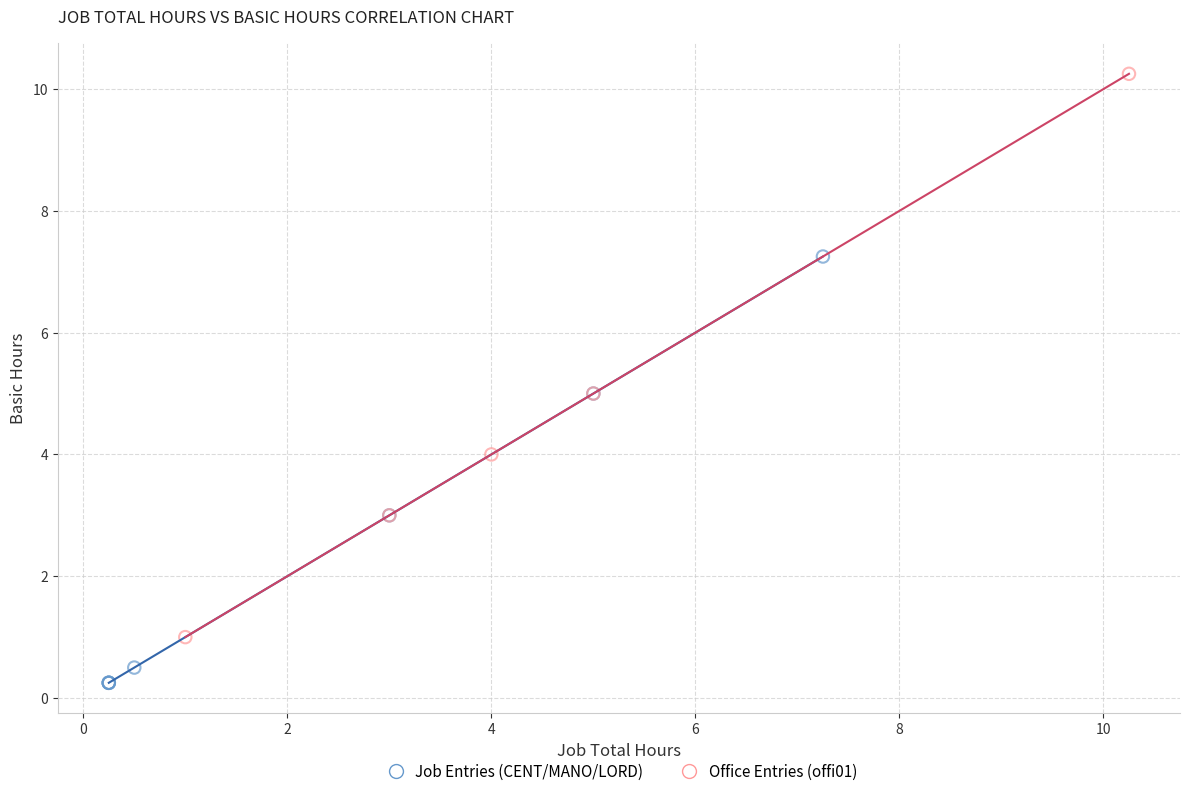

Which series has the widest spread of Y values?

Office Entries (offi01)